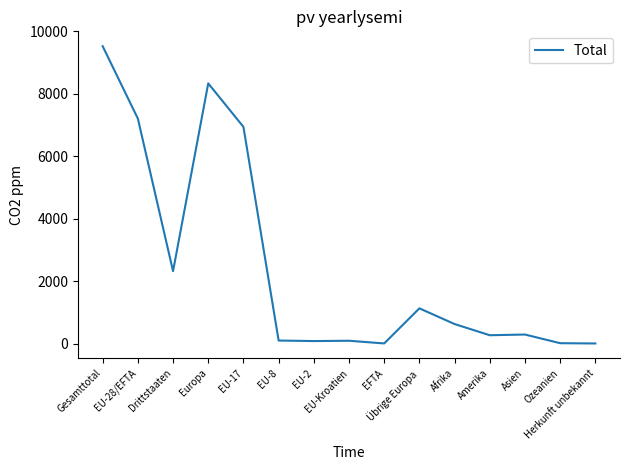

How many lines are shown in the chart?

1